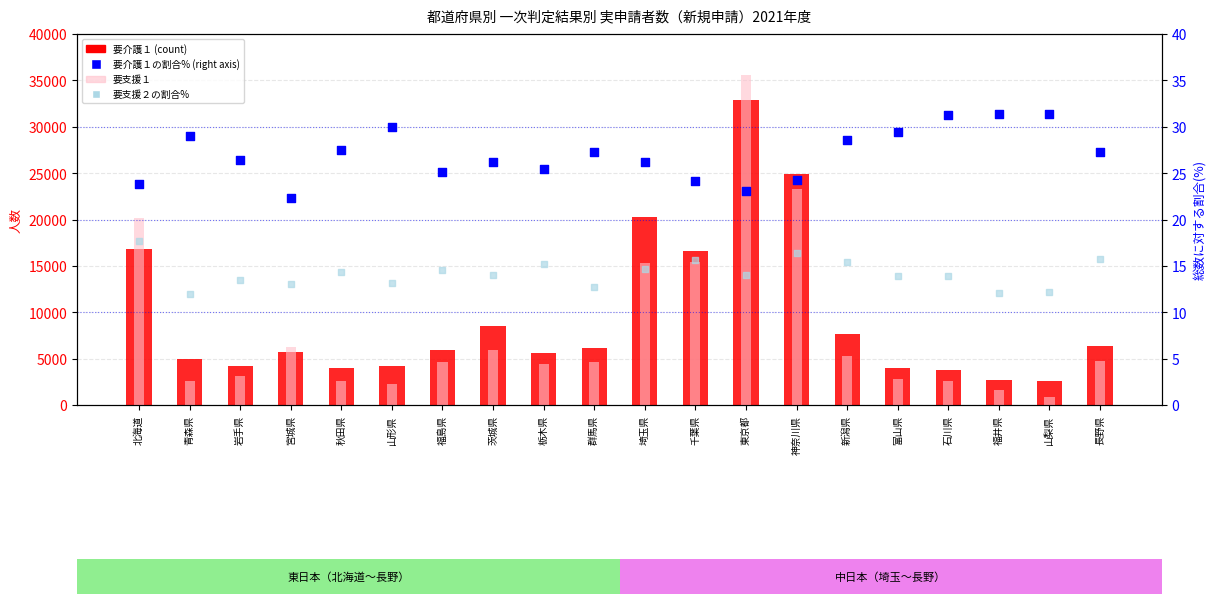

What is the total value across all series at 福島県?

10529.7